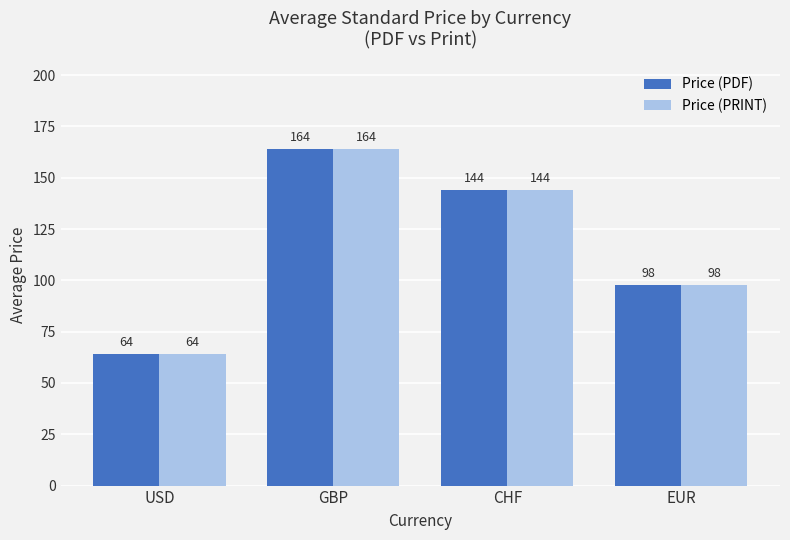

Where does the Price (PDF) series first go above 144?

GBP